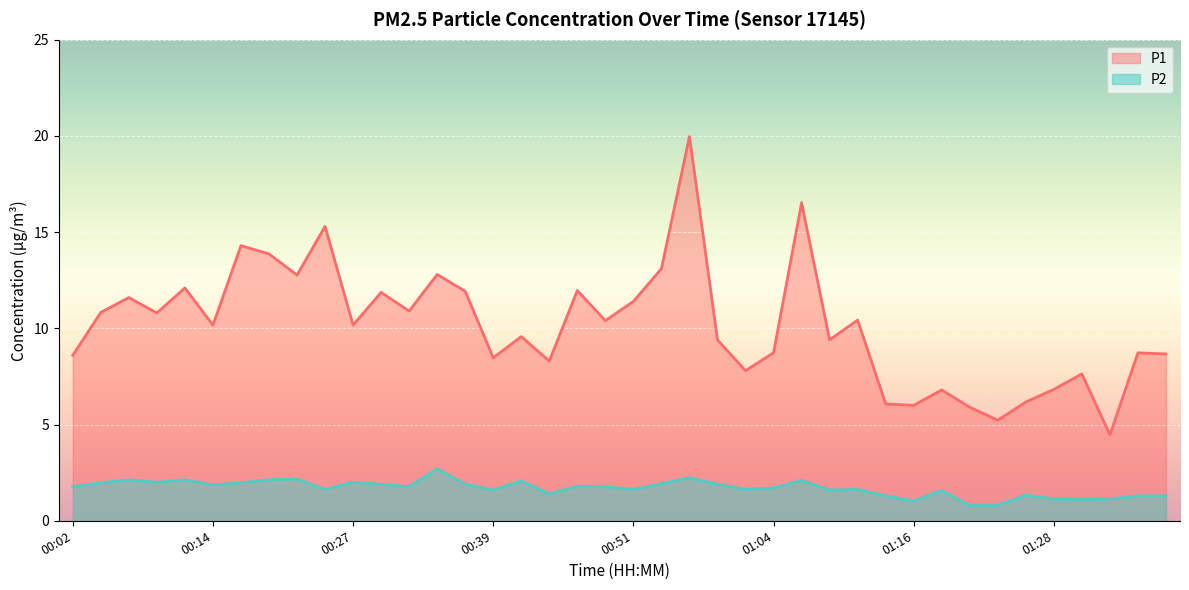

Reading left to right, transcribe all the data shown in this chart.

P1: 8.6	10.8	11.6	10.8	12.1	10.2	14.3	13.9	12.8	15.3	10.2	11.9	10.9	12.8	11.9	8.5	9.6	8.3	12.0	10.4	11.4	13.1	20.0	9.4	7.8	8.7	16.5	9.4	10.4	6.1	6.0	6.8	5.9	5.2	6.2	6.8	7.6	4.5	8.7	8.7
P2: 1.8	2.0	2.1	2.0	2.1	1.9	2.0	2.1	2.2	1.6	2.0	1.9	1.8	2.7	1.9	1.6	2.1	1.4	1.8	1.8	1.6	1.9	2.2	1.9	1.6	1.7	2.1	1.6	1.6	1.3	1.0	1.6	0.8	0.8	1.3	1.1	1.1	1.1	1.3	1.3